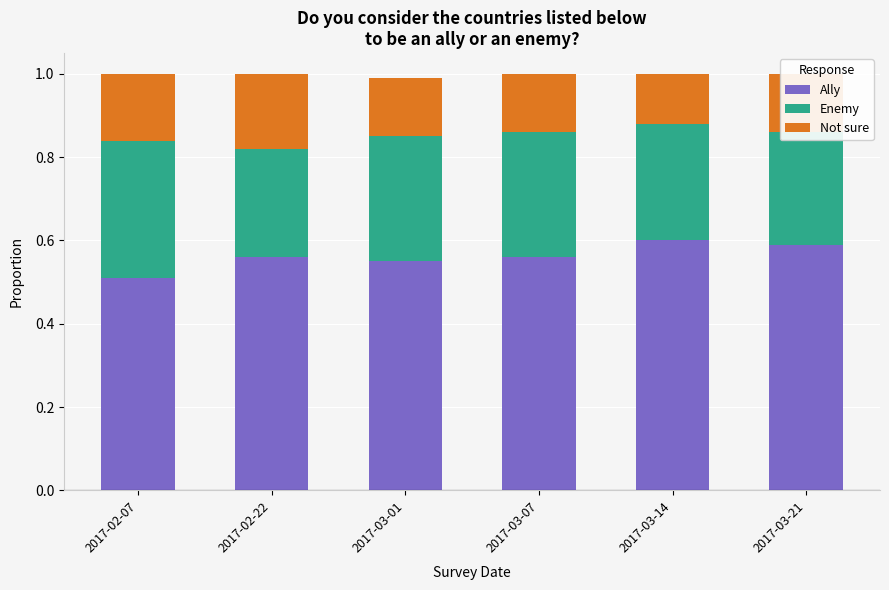

What is the total value across all series at 2017-03-07?

1.0